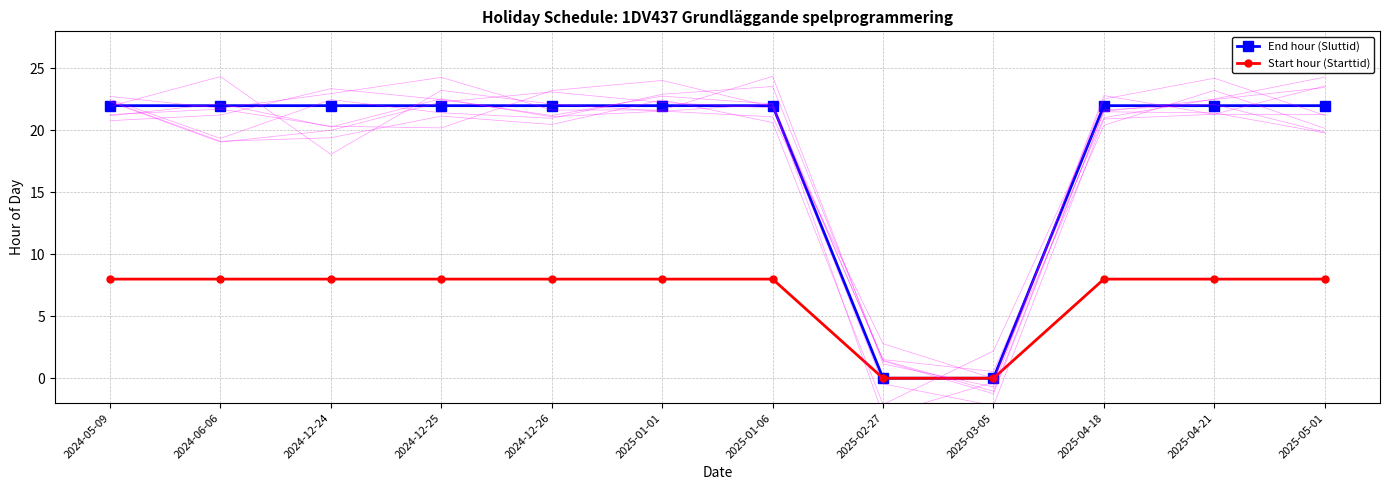

What is the approximate value of Start hour (Starttid) at 2025-01-06?

8